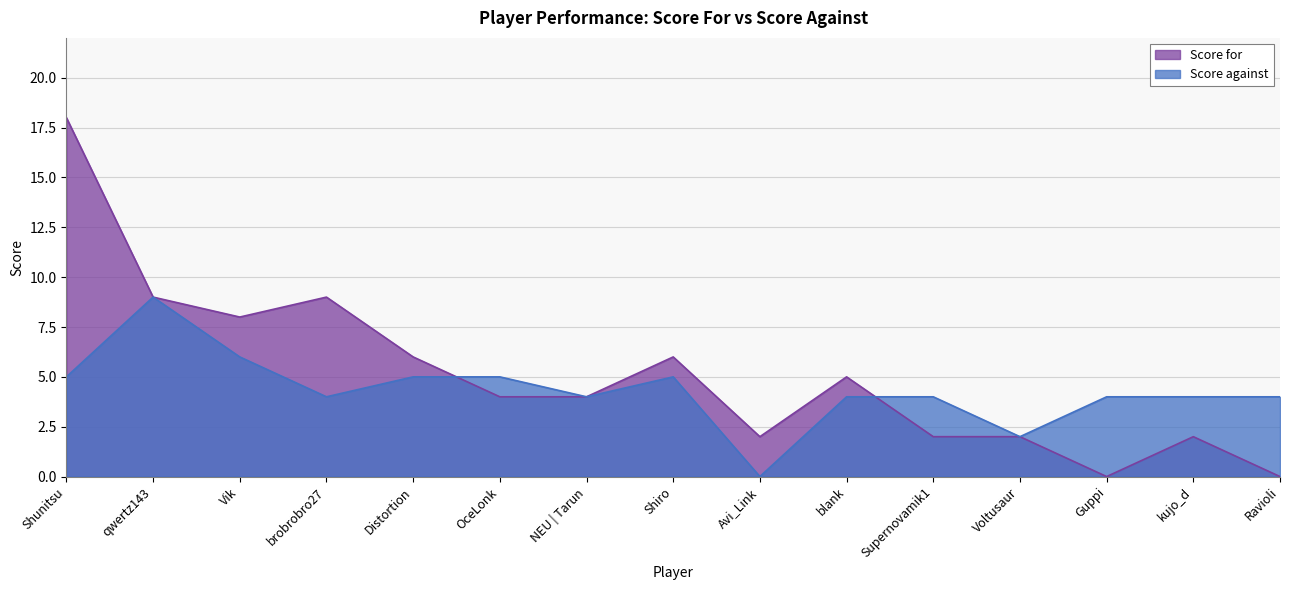

What is the sum of all Score against values?

65